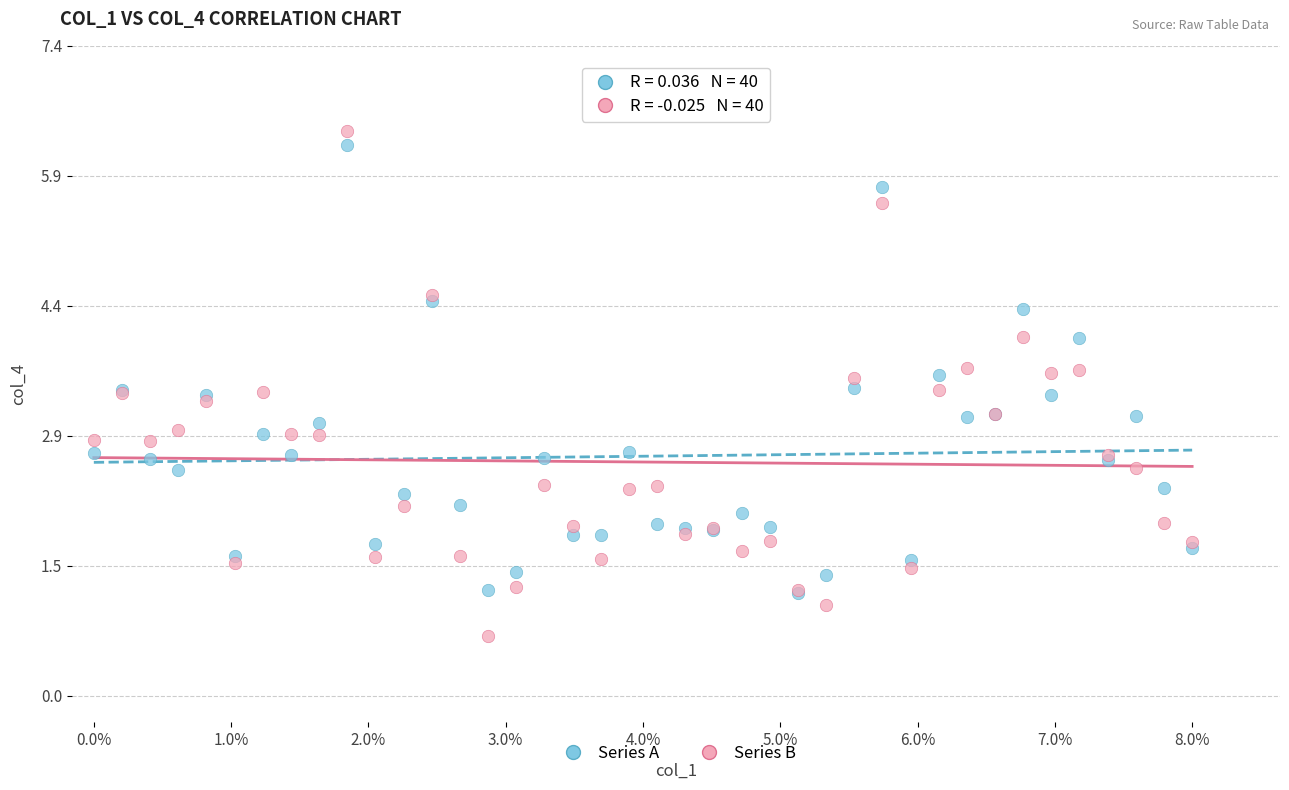

Which series reaches the maximum Y coordinate?

Series B